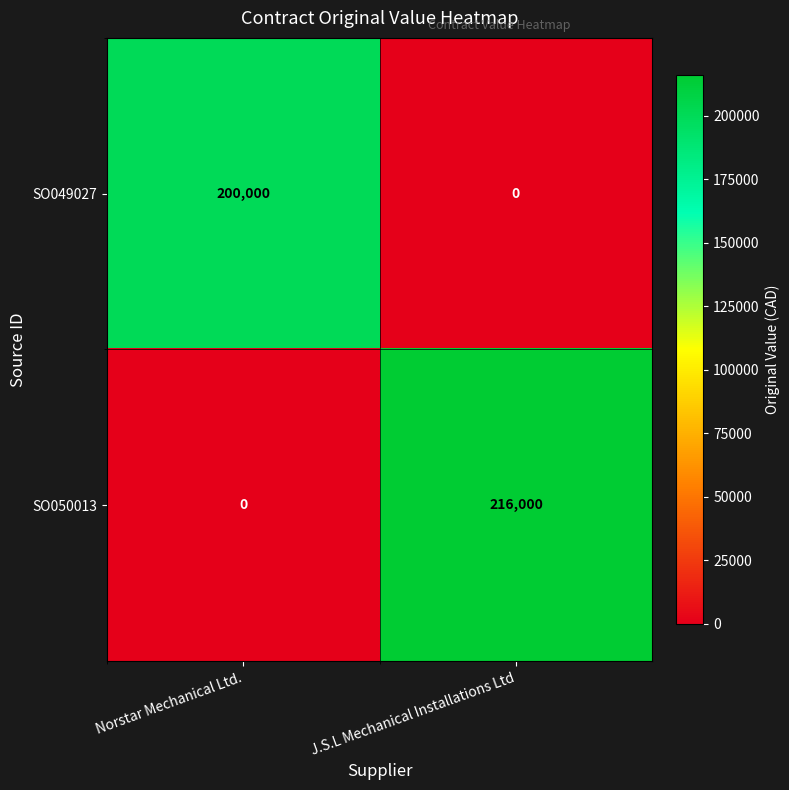

Reading right to left, what are all the values shown in this chart?

SO049027: 0	200000
SO050013: 216000	0